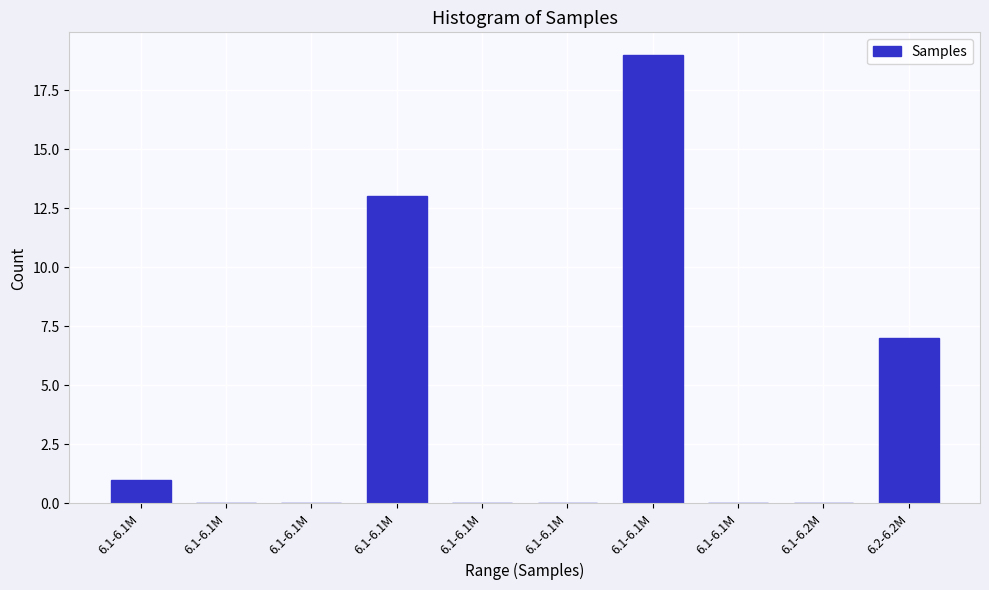

How many series are shown in this chart?

1